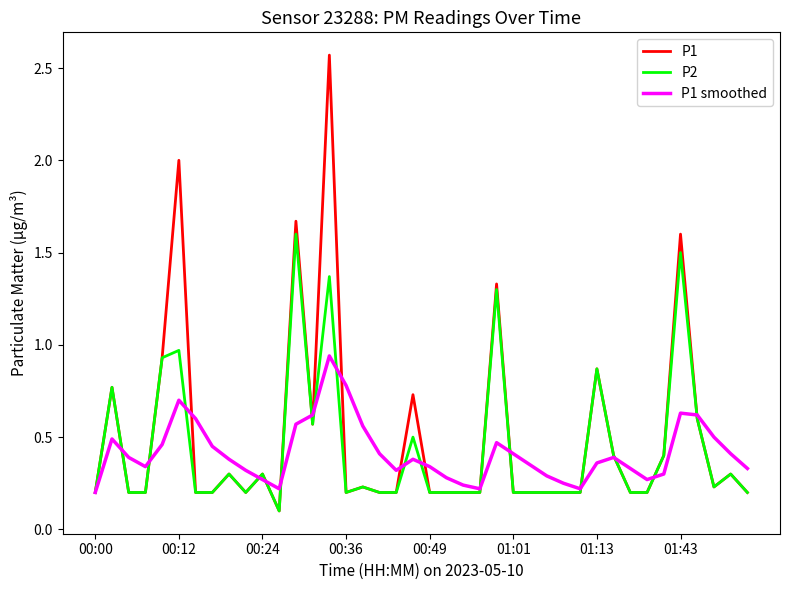

List the series in order of their peak value, highest first.

P1, P2, P1 smoothed